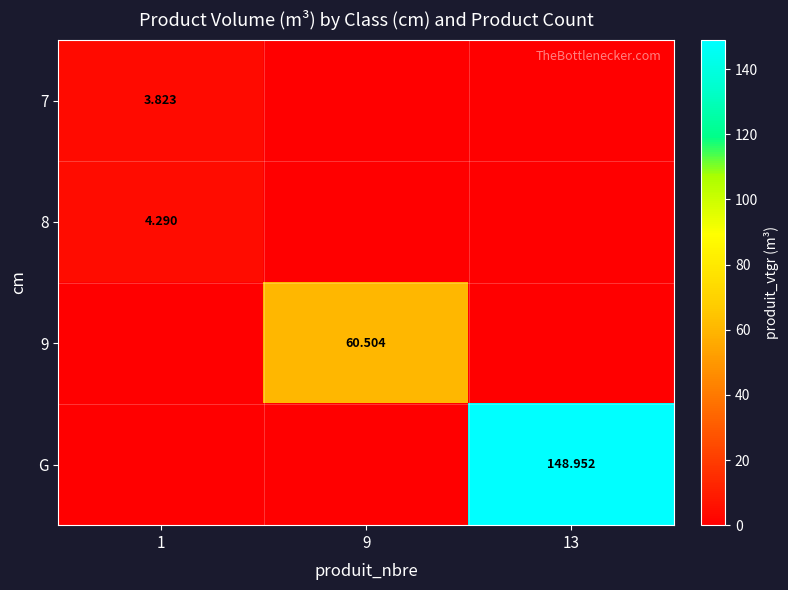

What is the sum of the 7 values at 1 and 9?

3.8